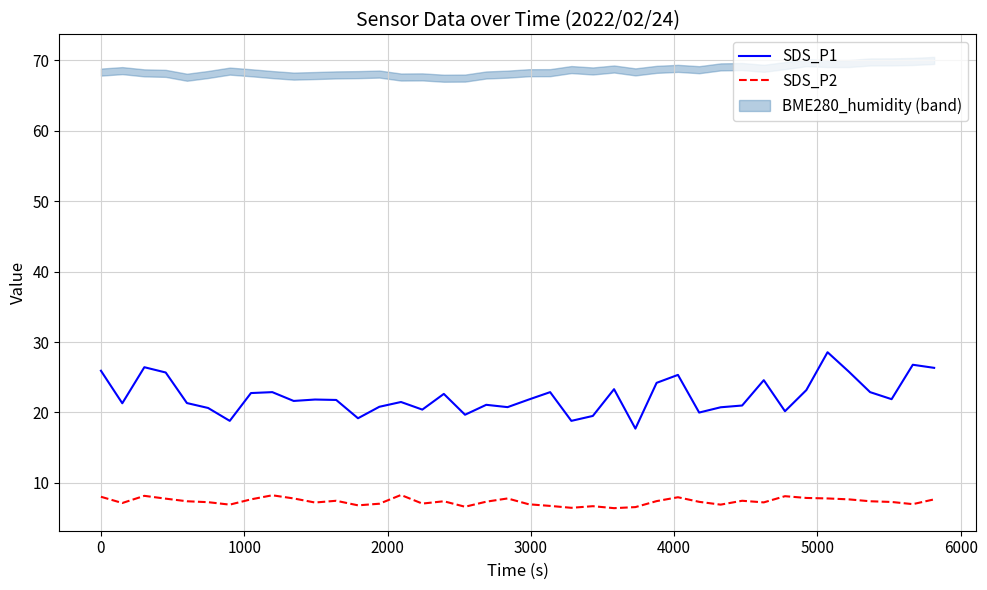

What is the minimum value for SDS_P1?

17.7